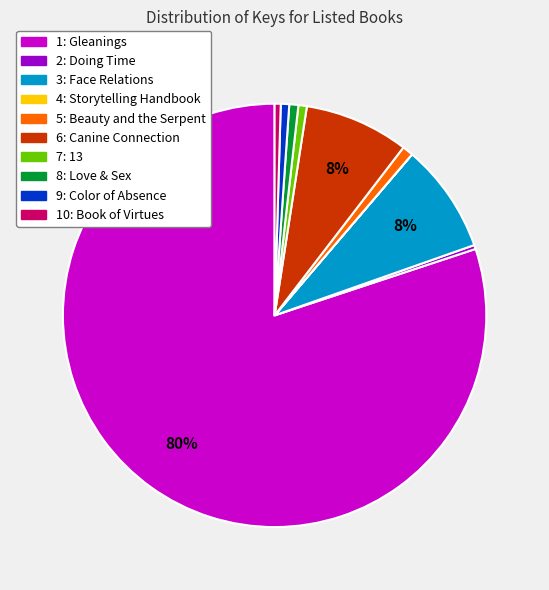

Approximately how many times larger is the value at 6: Canine Connection compared to 2: Doing Time?

25.8